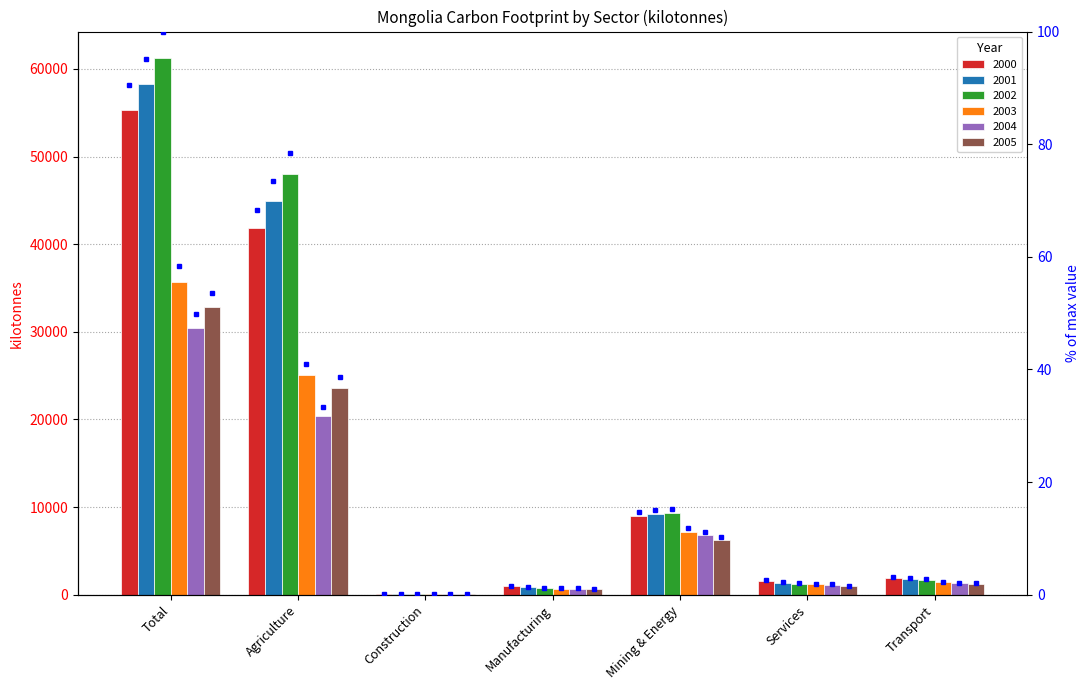

What are all the series names shown in the legend?

2000, 2001, 2002, 2003, 2004, 2005